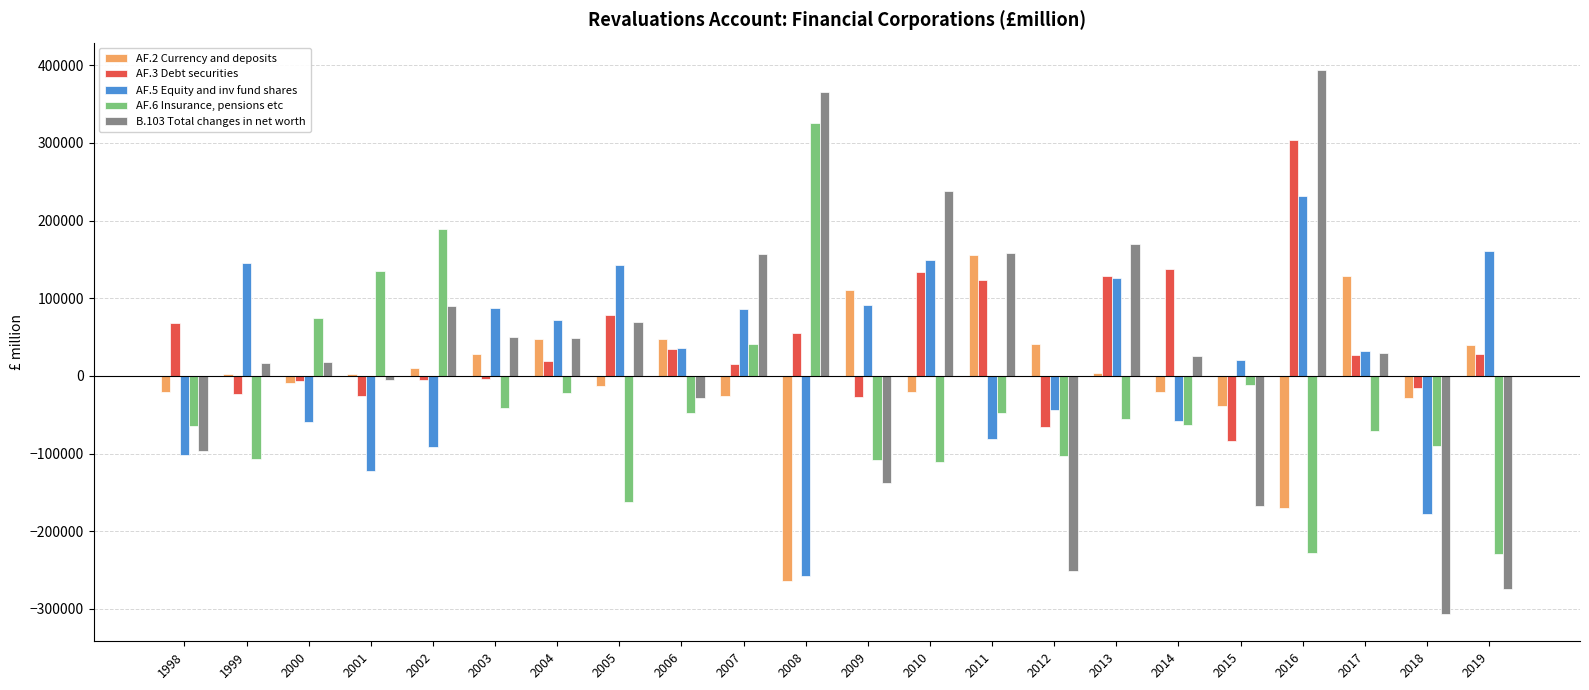

What is the sum of all AF.6 Insurance, pensions etc values?

-798952